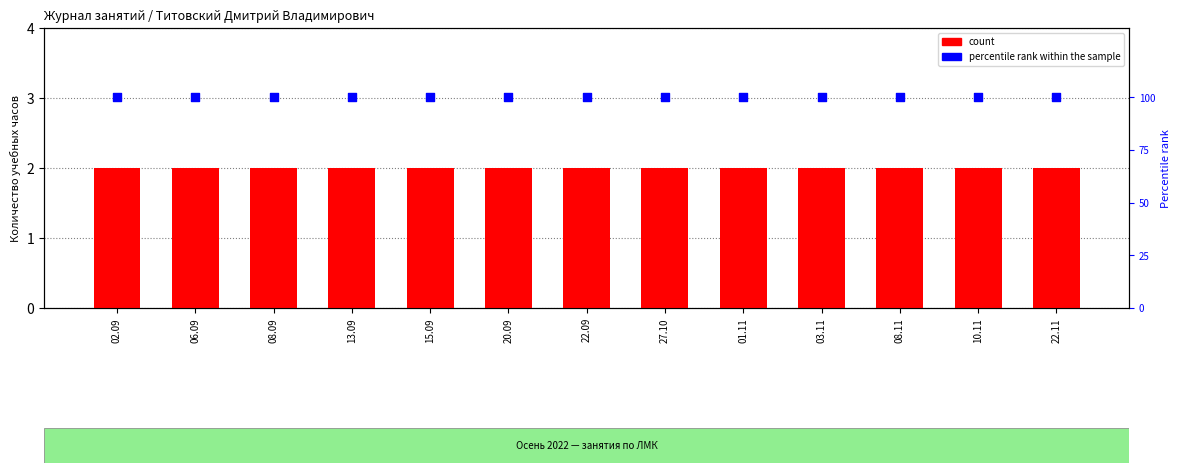

What are all the series names shown in the legend?

count, percentile rank within the sample